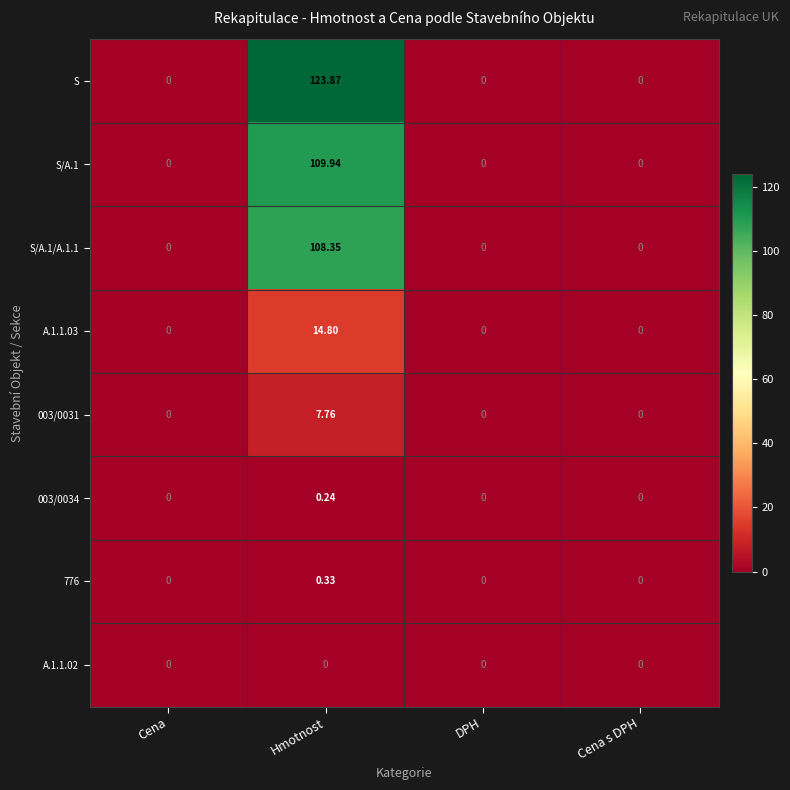

Which series has the widest spread of values?

S